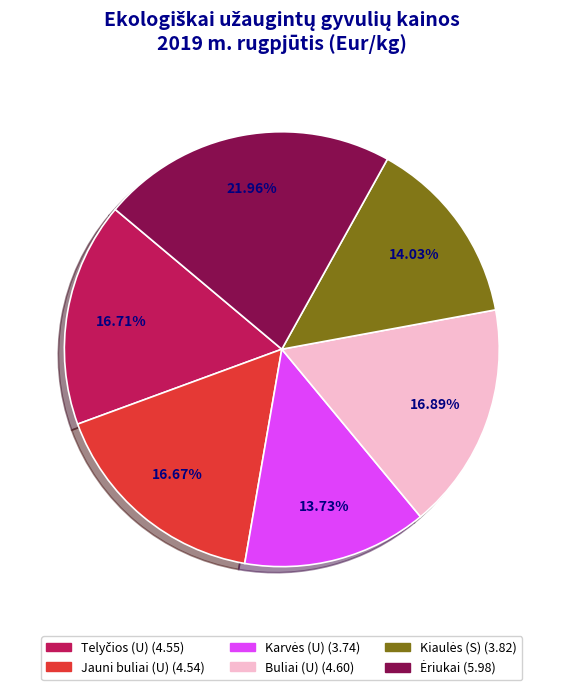

To the nearest percent, what percentage of the pie is Jauni buliai (U)?

17%